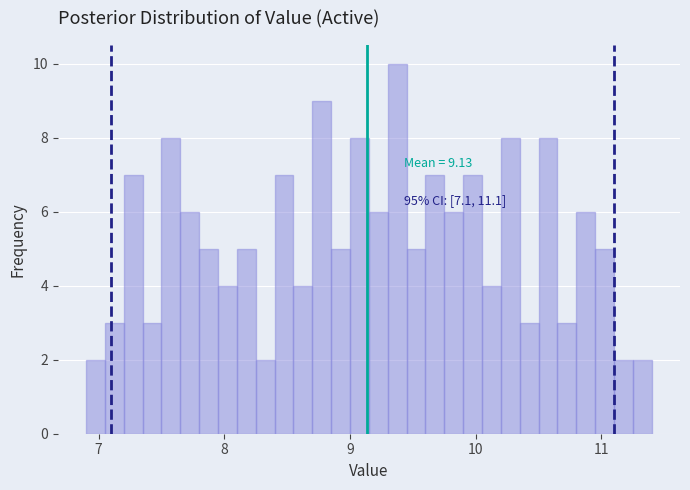

Around what value on the x-axis is the tallest bar? Give the approximate position of its centre, as read against the axis.

9.4